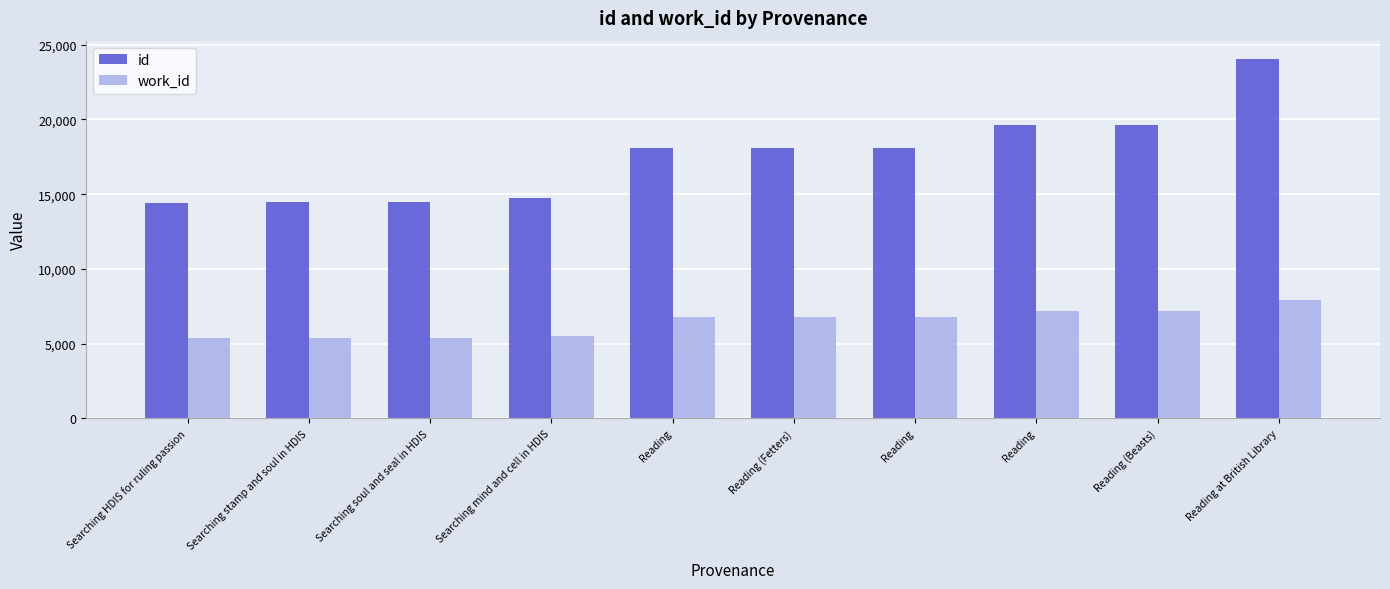

Rank the categories by work_id value from highest to lowest.

Reading at British Library, Reading, Reading (Beasts), Reading, Reading (Fetters), Reading, Searching mind and cell in HDIS, Searching soul and seal in HDIS, Searching stamp and soul in HDIS, Searching HDIS for ruling passion